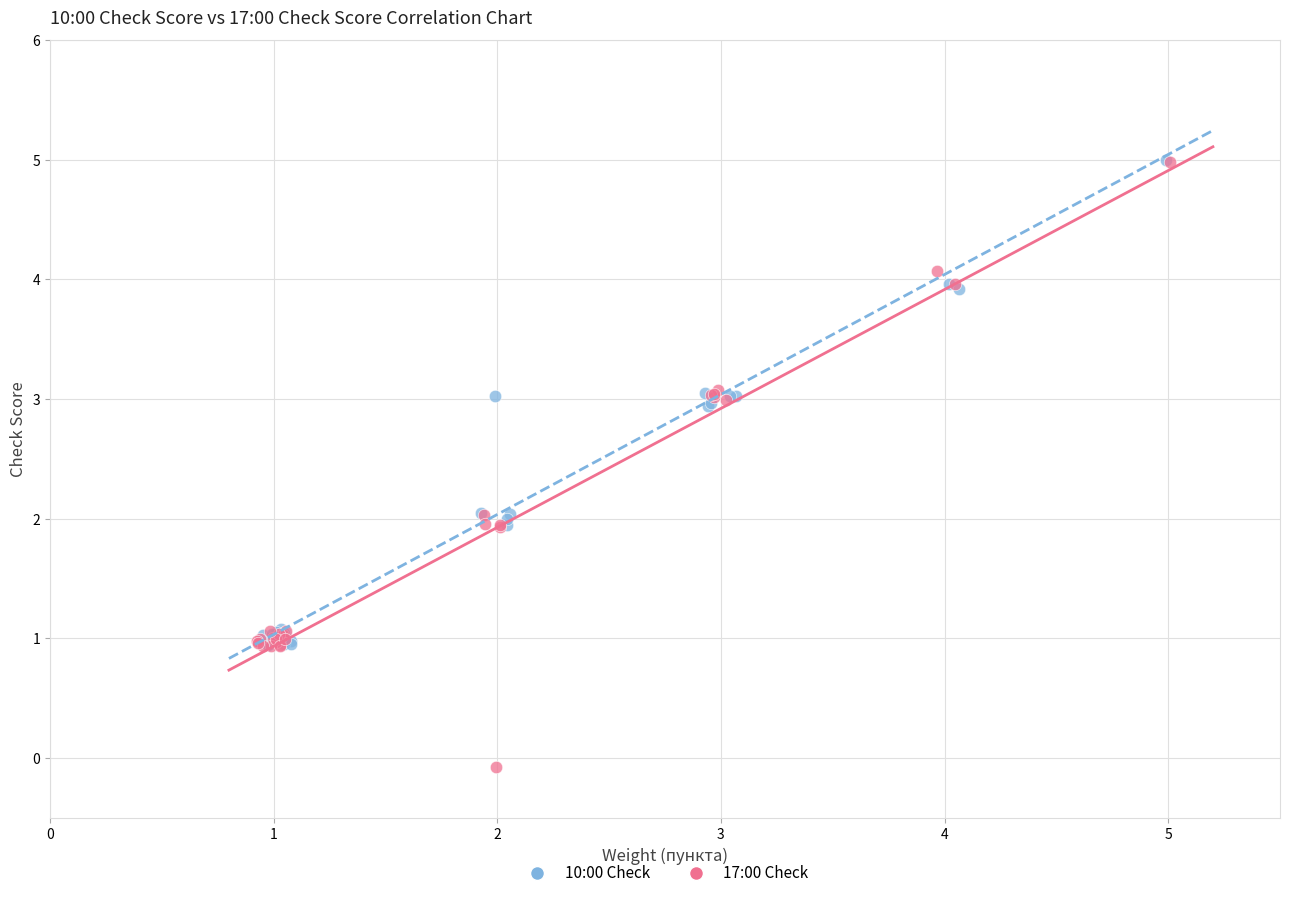

Which series has the widest spread of Y values?

17:00 Check